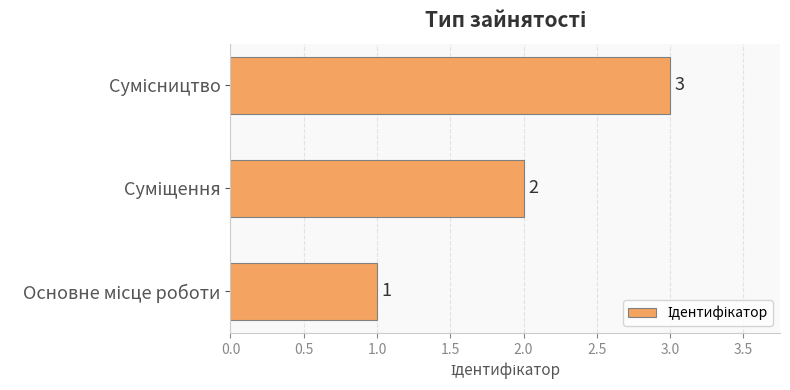

How many values are between 1 and 3?

3